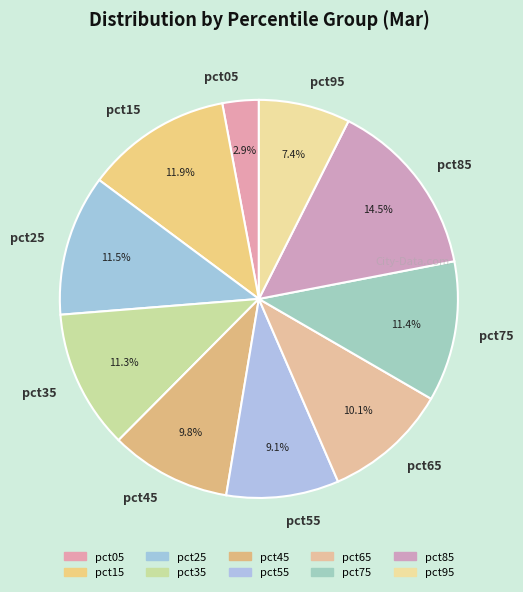

Count the number of slices in the pie.

10